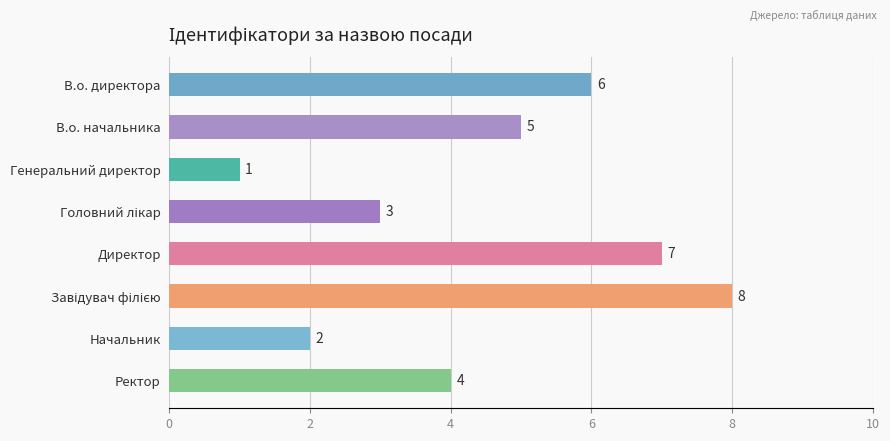

What is the label of the 4th bar from the bottom?

Директор